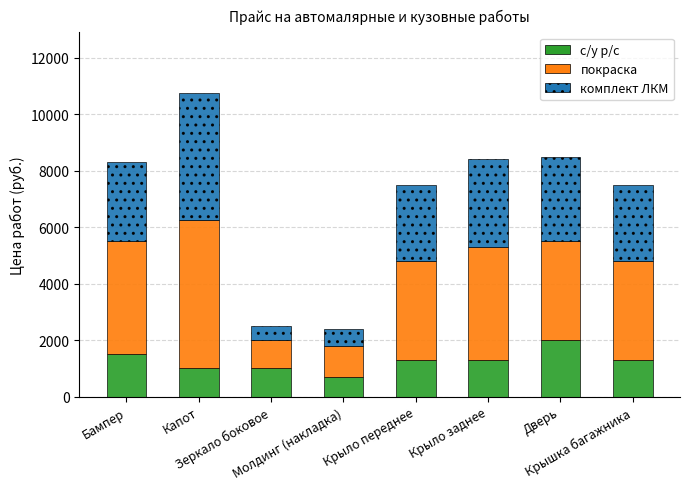

What is the highest value of the с/у р/с series?

2000